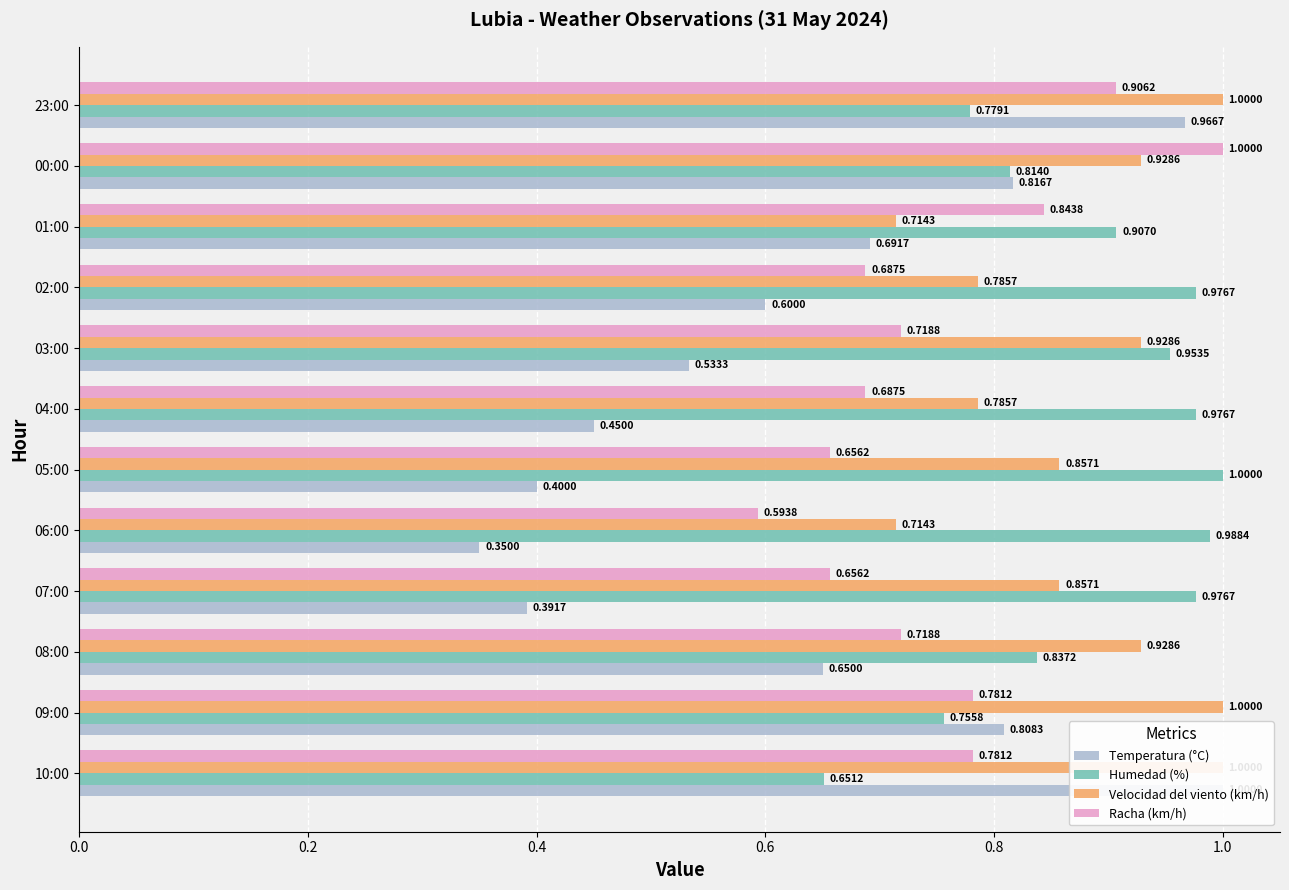

What are all the series names shown in the legend?

Temperatura (°C), Humedad (%), Velocidad del viento (km/h), Racha (km/h)